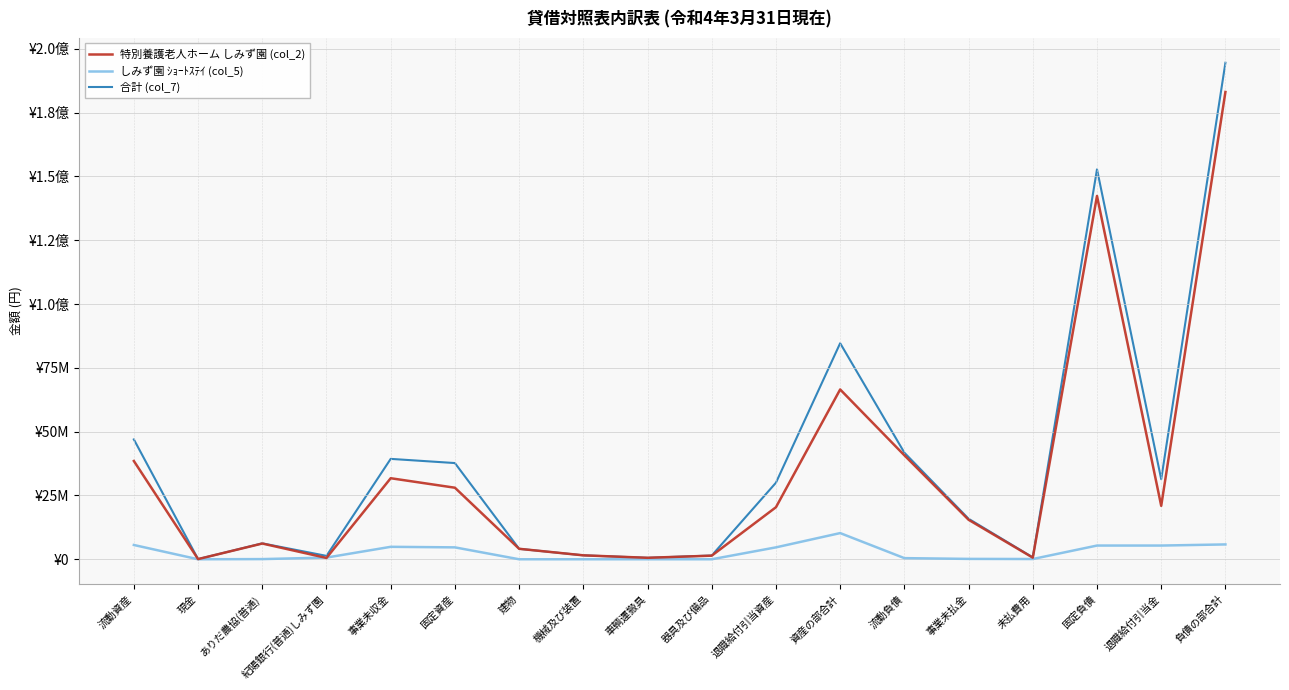

Is this an area chart (filled region under the line)?

No